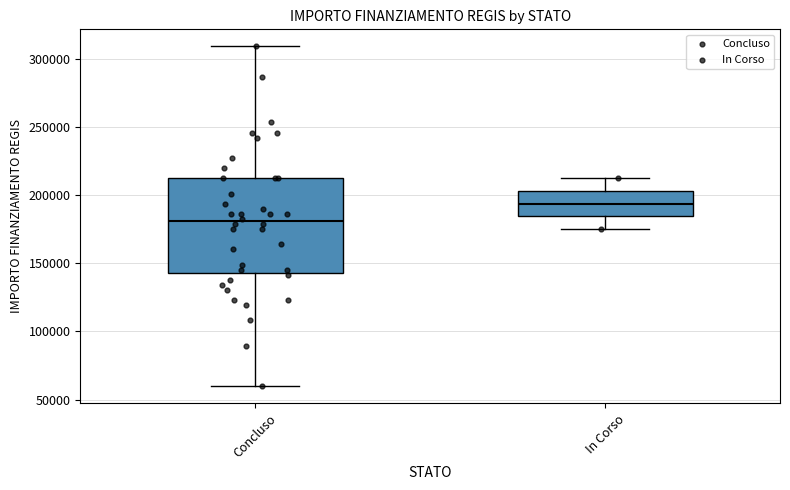

Reading left to right, transcribe this box plot: for each box, give where its median line is, the range the box spans, and where its two whiskers end, as read against the y-axis. The values are not printed on the chart, so give them approximately, as read against the axis.

Concluso: median 180000, box 145000 to 210000, whiskers 60000 to 310000
In Corso: median 195000, box 185000 to 205000, whiskers 175000 to 210000